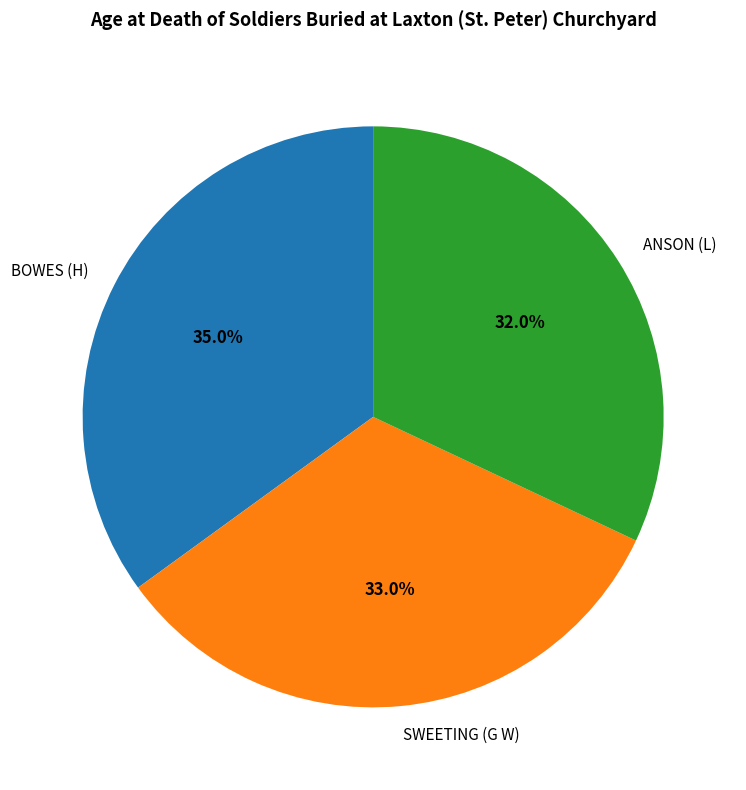

Combined, do ANSON (L) and BOWES (H) account for over 50%?

Yes